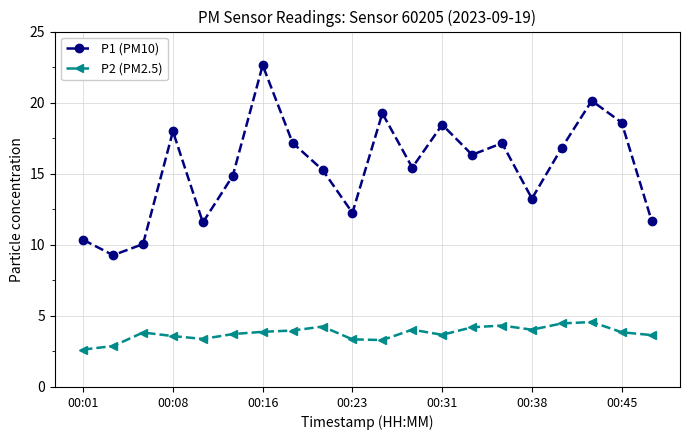

What are all the series names shown in the legend?

P1 (PM10), P2 (PM2.5)